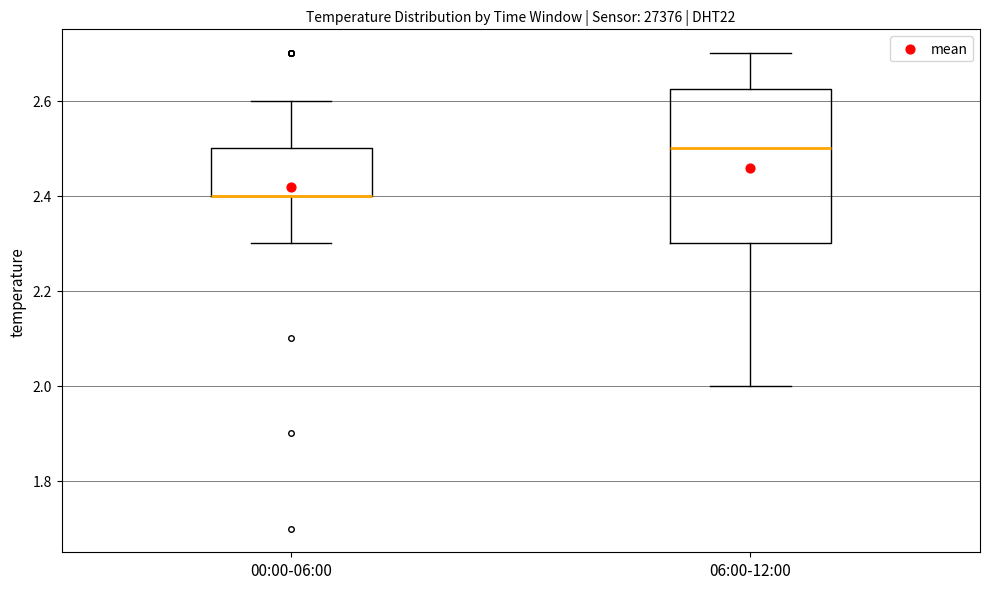

Reading left to right, read every box against the y-axis: the position of its median line, the range the box covers, and the ends of its whiskers. The values are not printed on the chart, so give them approximately, as read against the axis.

00:00-06:00: median 2.40 (drawn on the box's lower edge), box 2.40 to 2.50, whiskers 2.30 to 2.60
06:00-12:00: median 2.50, box 2.30 to 2.62, whiskers 2.00 to 2.70